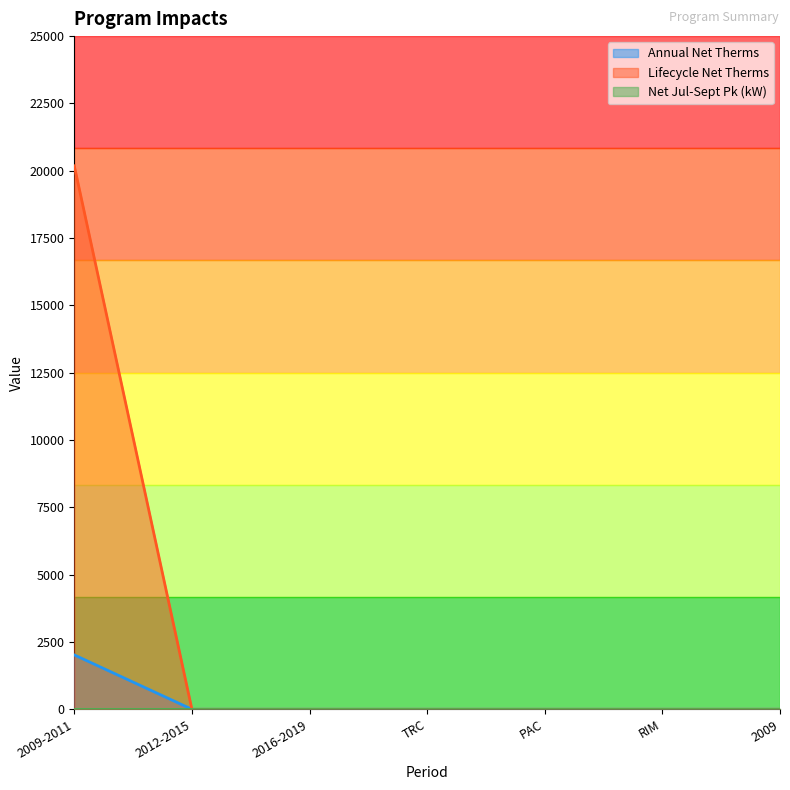

At which category is the sum across all series the highest?

2009-2011